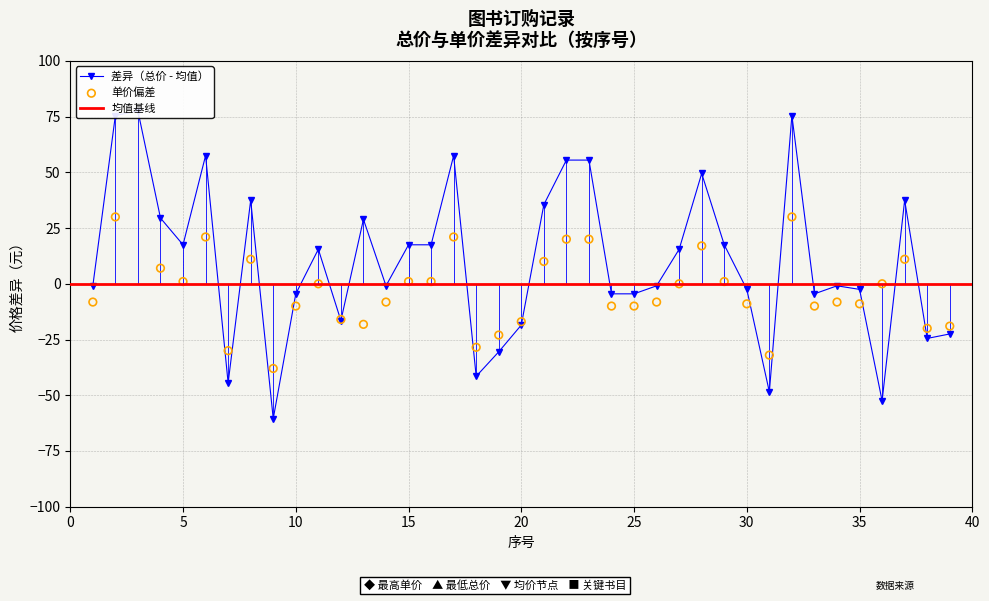

Which series has the largest total across all categories?

总价